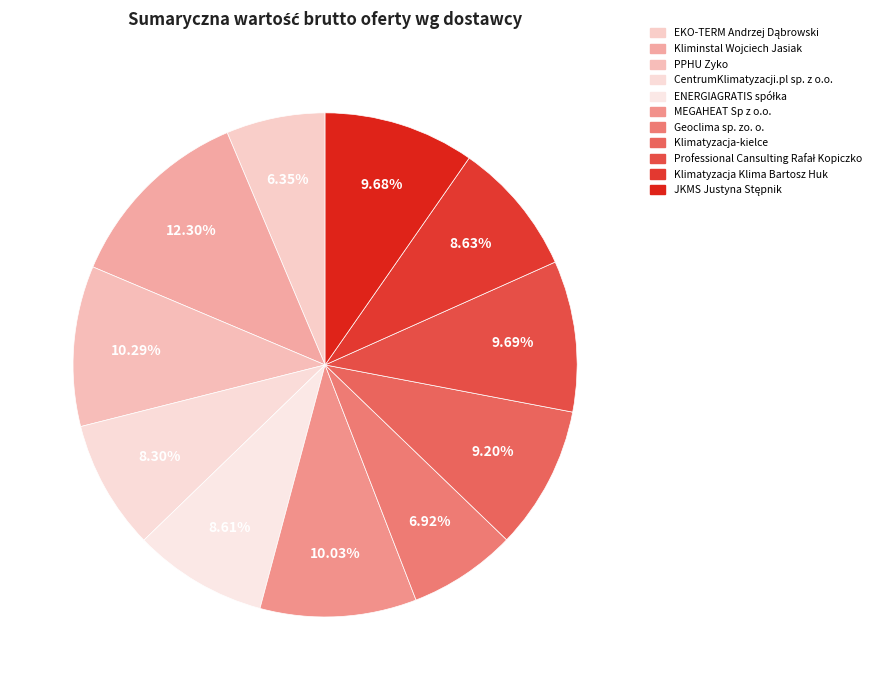

How many slices are in this pie chart?

11